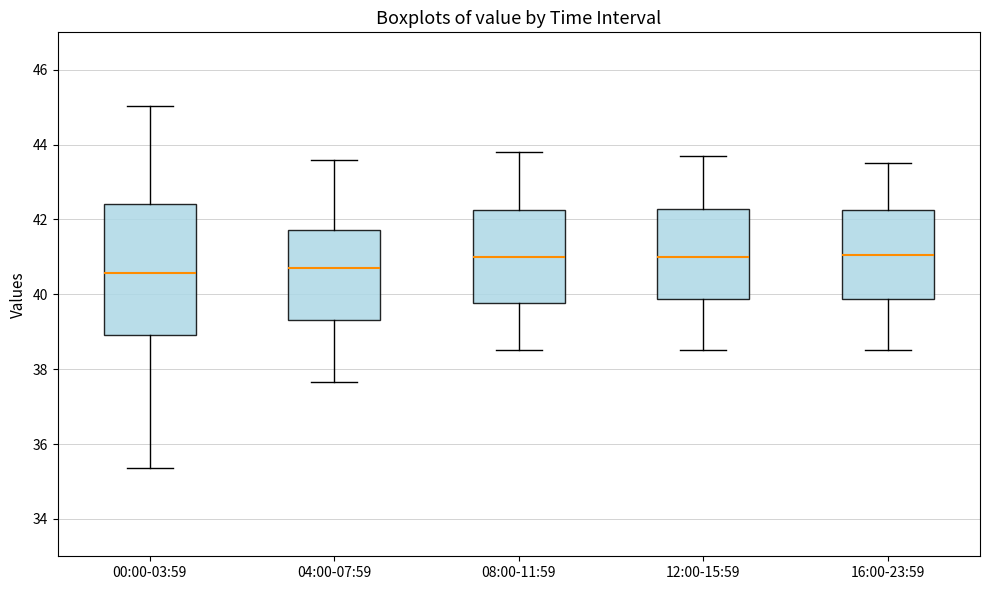

Reading left to right, read every box against the y-axis: the position of its median line, the range the box covers, and the ends of its whiskers. The values are not printed on the chart, so give them approximately, as read against the axis.

00:00-03:59: median 40.6, box 39.0 to 42.4, whiskers 35.4 to 45.0
04:00-07:59: median 40.8, box 39.4 to 41.8, whiskers 37.6 to 43.6
08:00-11:59: median 41.0, box 39.8 to 42.2, whiskers 38.6 to 43.8
12:00-15:59: median 41.0, box 39.8 to 42.2, whiskers 38.6 to 43.8
16:00-23:59: median 41.0, box 39.8 to 42.2, whiskers 38.6 to 43.6